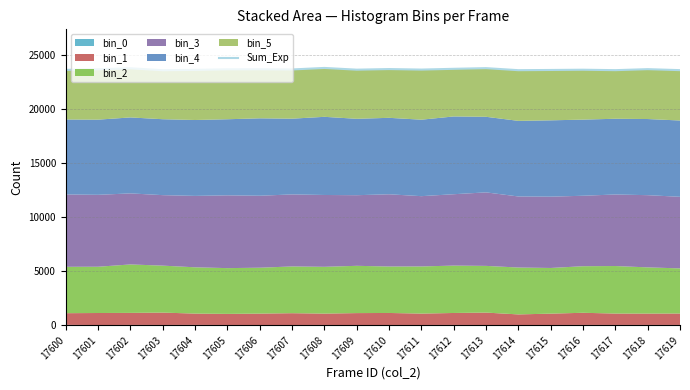

What is the change in value from 17612 to 17619?

-123